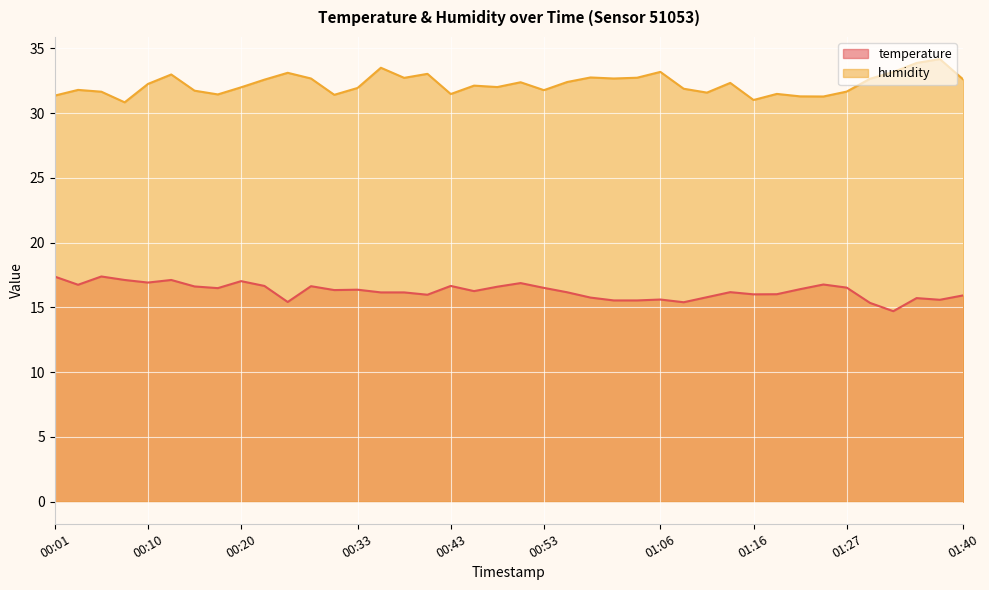

What is the value of the humidity point at the 12th from the left?

32.7